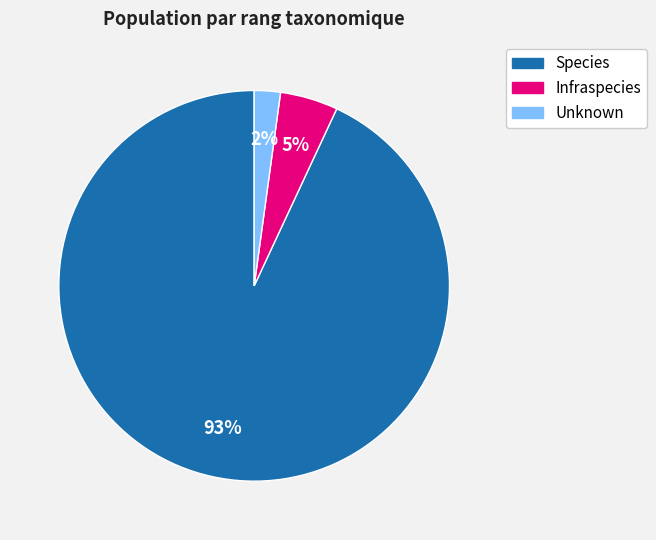

True or false: Unknown accounts for 2% of the total.

True